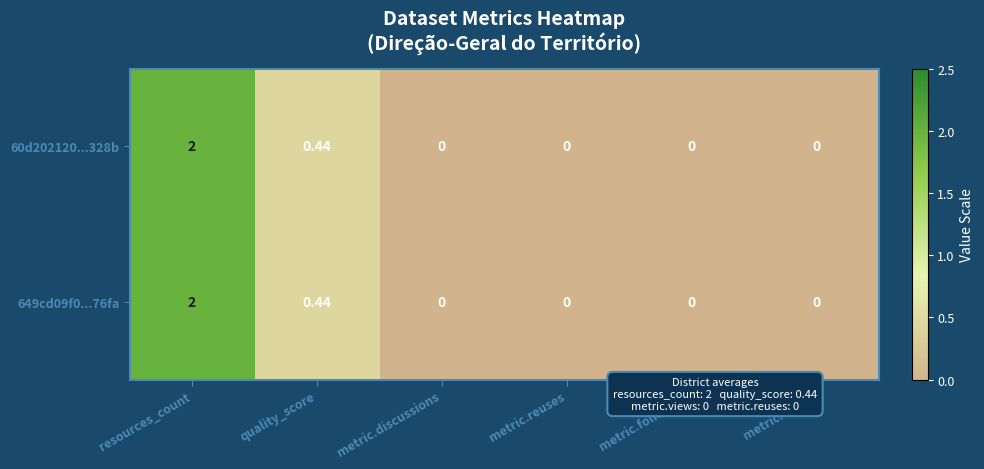

At which category is the sum across all series the highest?

resources_count